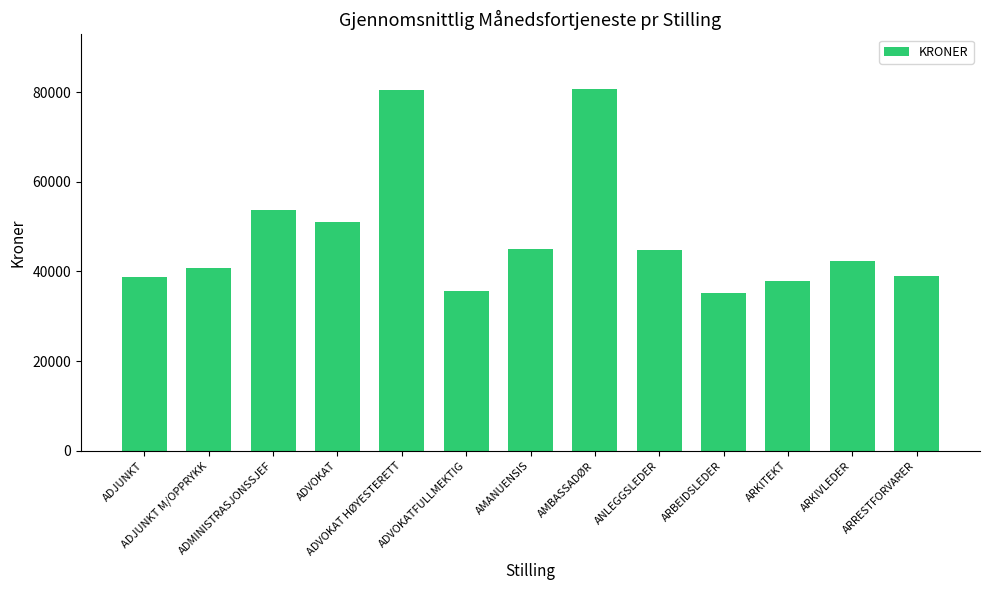

Where is the data nearest to the value 57989?

ADMINISTRASJONSSJEF